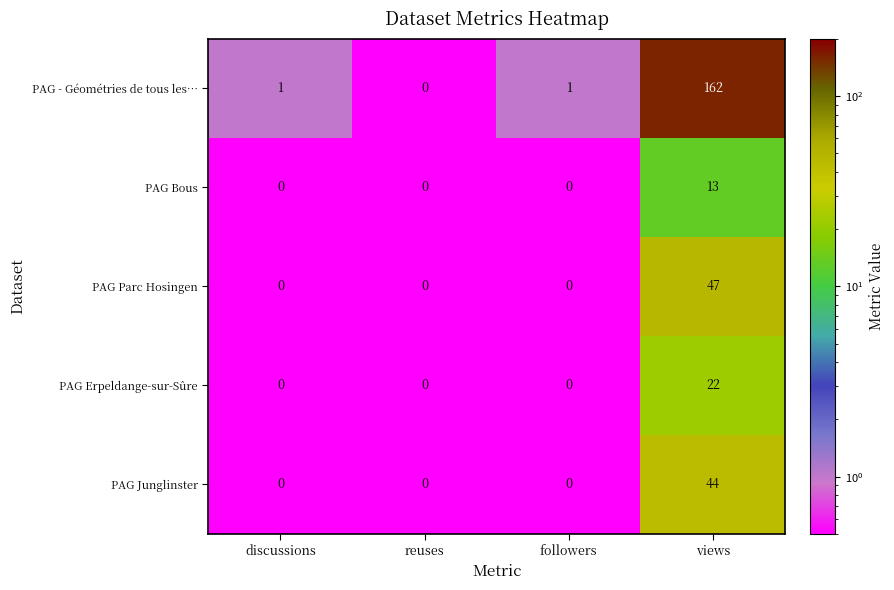

Which series has the largest range (max minus min)?

PAG - Géométries de tous les…